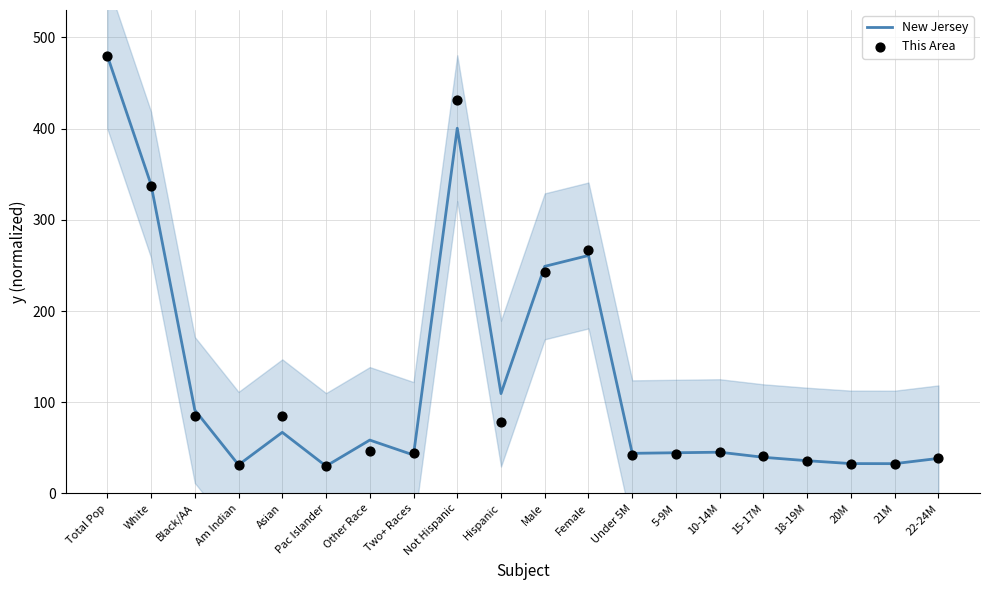

Which series has the largest total across all categories?

New Jersey